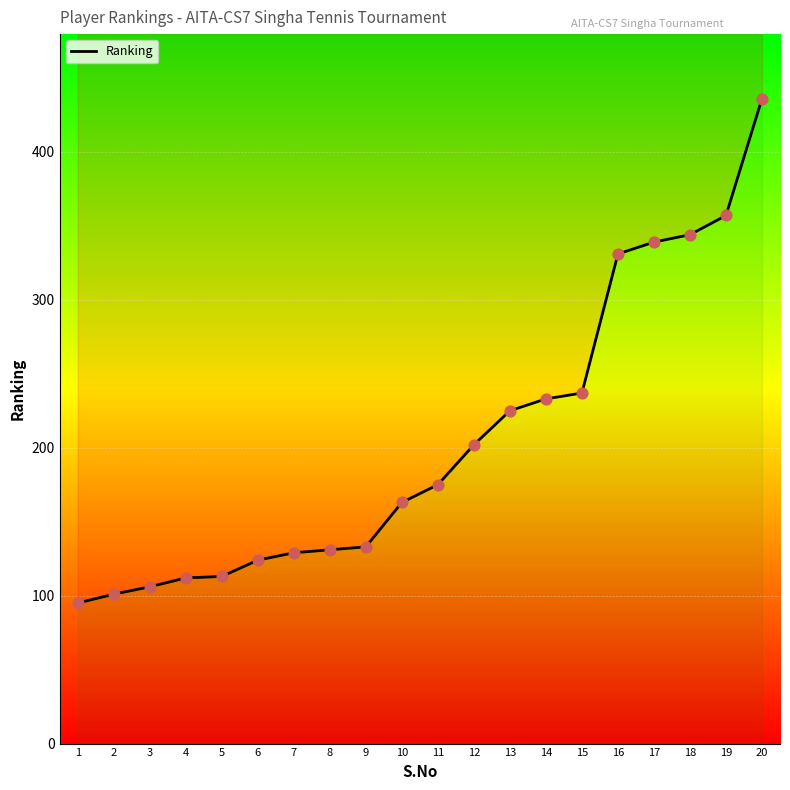

Between 13 and 4, which is larger?

13